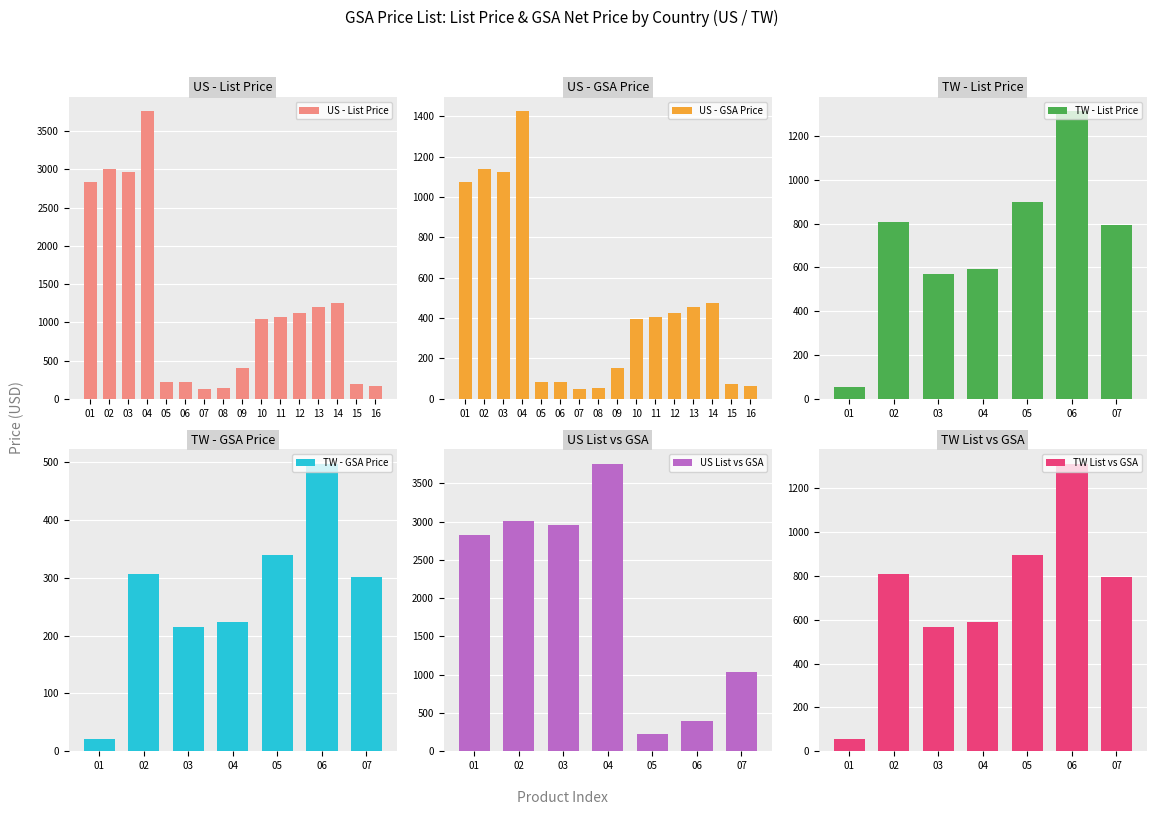

What is the difference between the second highest and minimum values in the US - List Price series?

2878